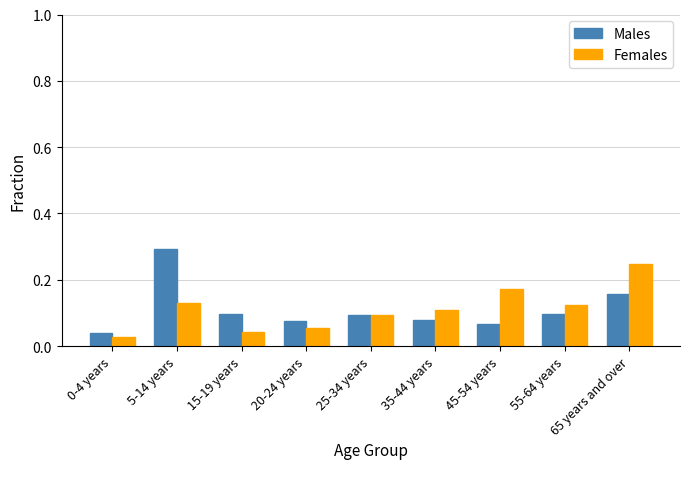

Which series changed the most between 0-4 years and 5-14 years?

Males